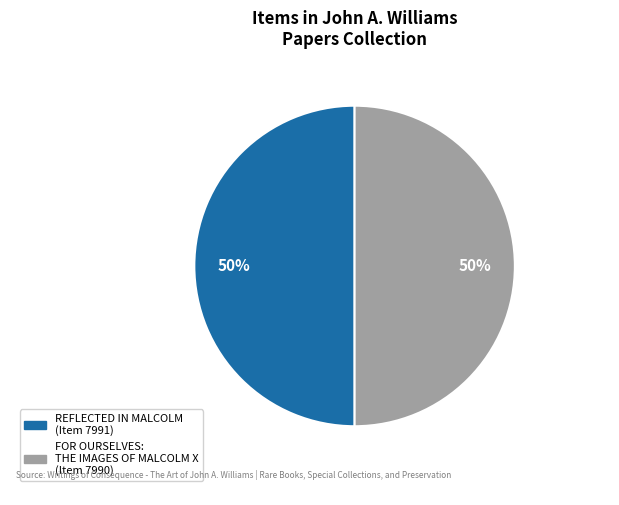

What percentage is the REFLECTED IN MALCOLM slice, to the nearest percent?

50%